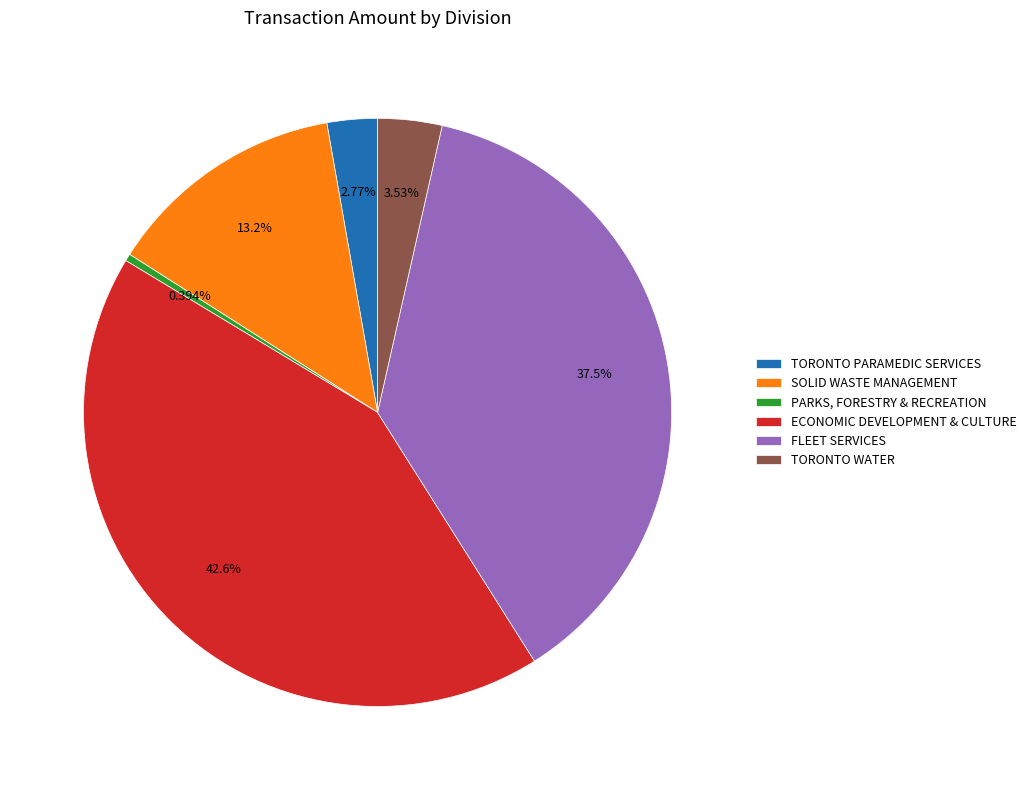

Is it true that FLEET SERVICES is 38% of the pie?

True